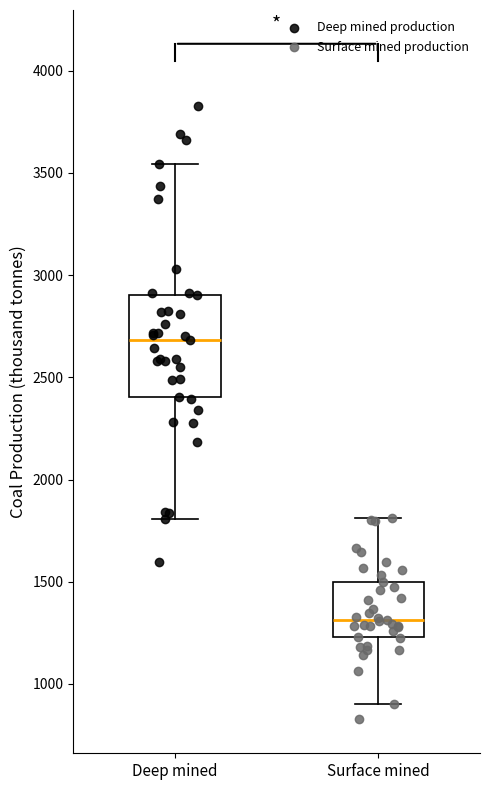

Which box has the lowest median line?

Surface mined